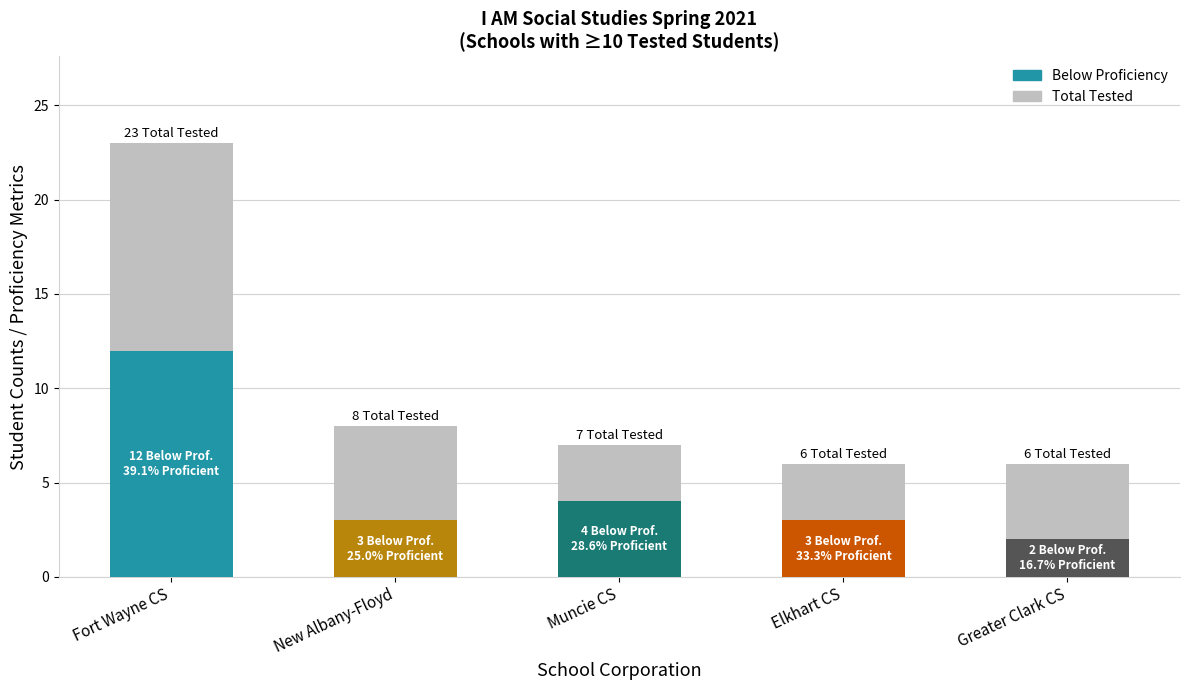

What is the difference between the highest and lowest values at Muncie Community Schools?

3